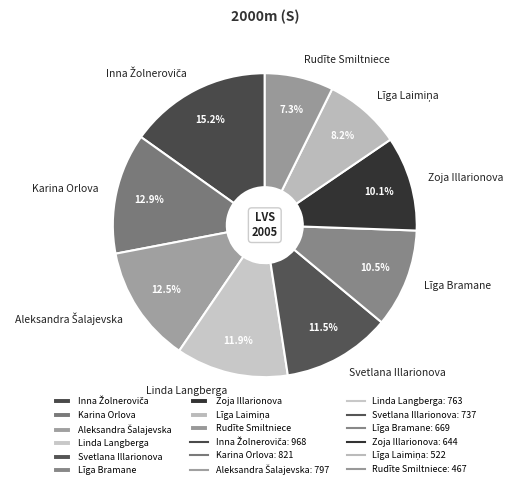

Approximately how many times larger is the value at Svetlana Illarionova compared to Zoja Illarionova?

1.1